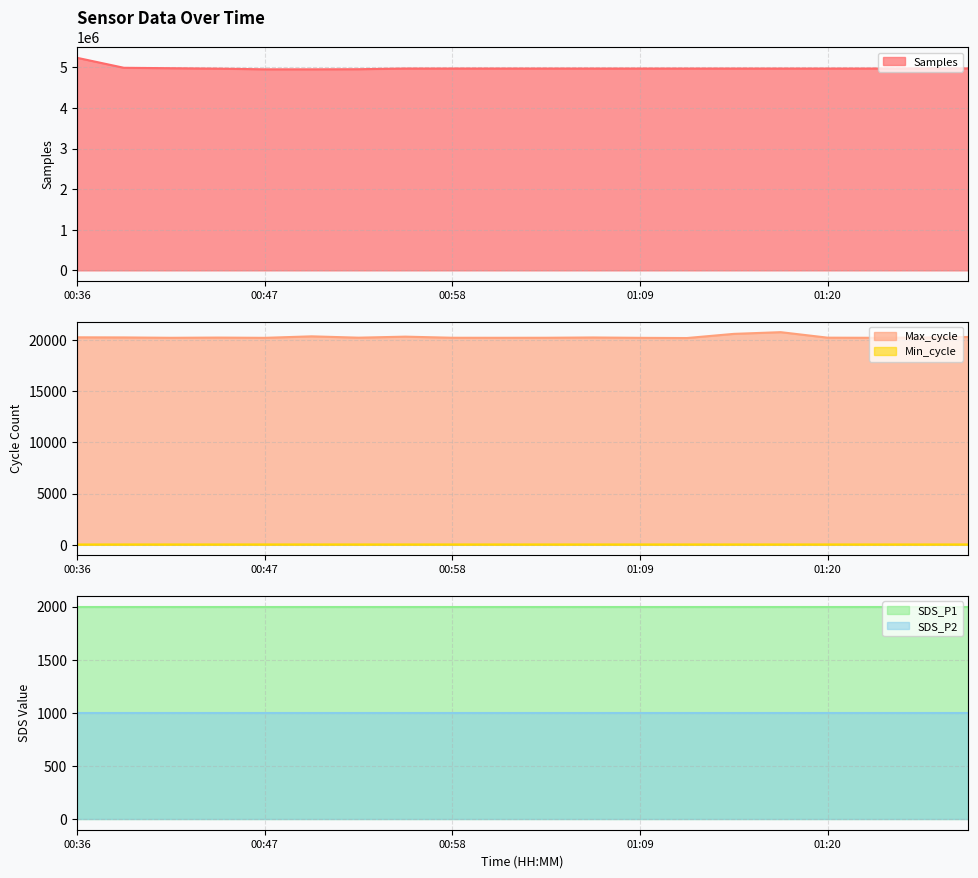

Where is the first local maximum for Samples?

00:56